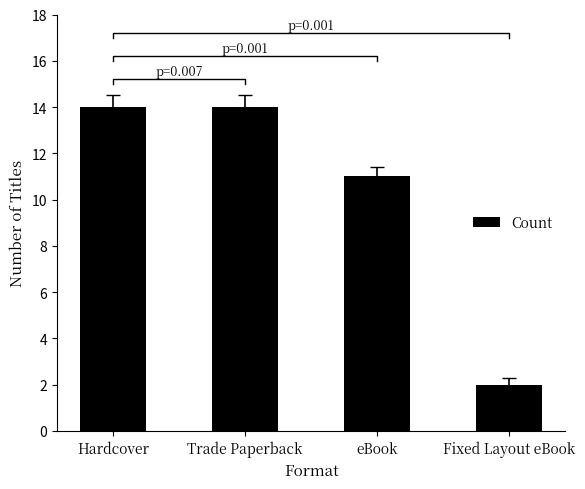

Are the bars horizontal?

No